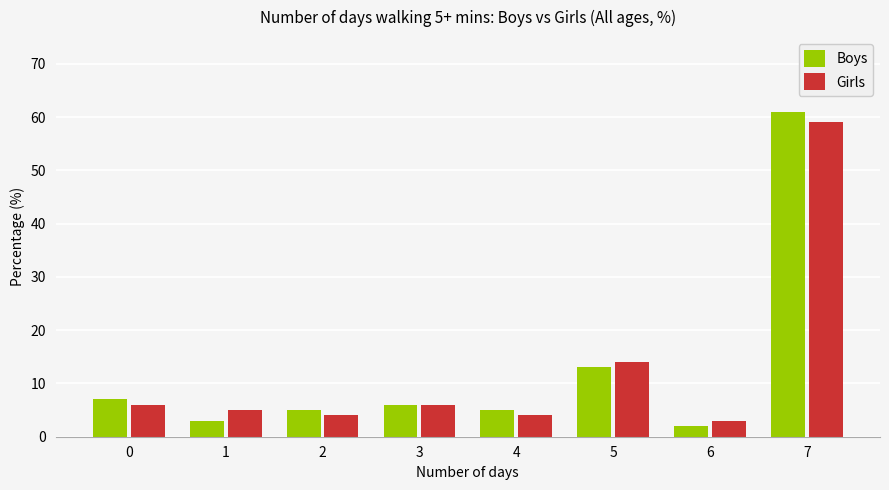

The Girls series shows 4 at 2. True or false?

True